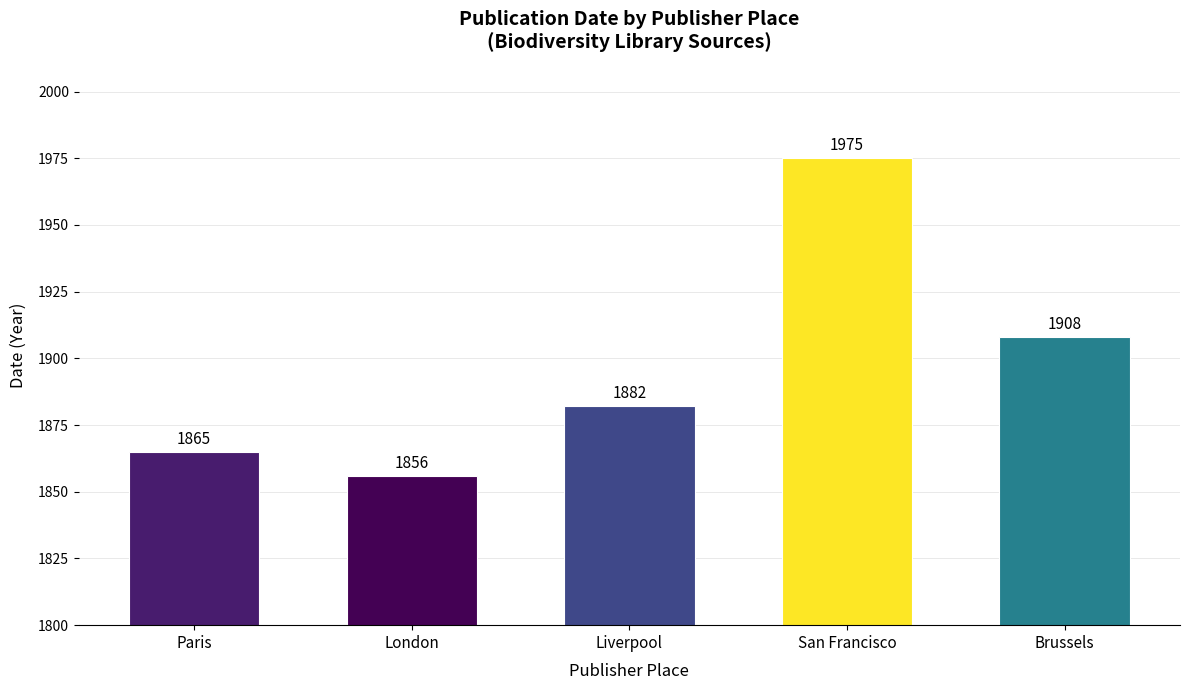

What is the value of the 3rd bar from the left?

1882